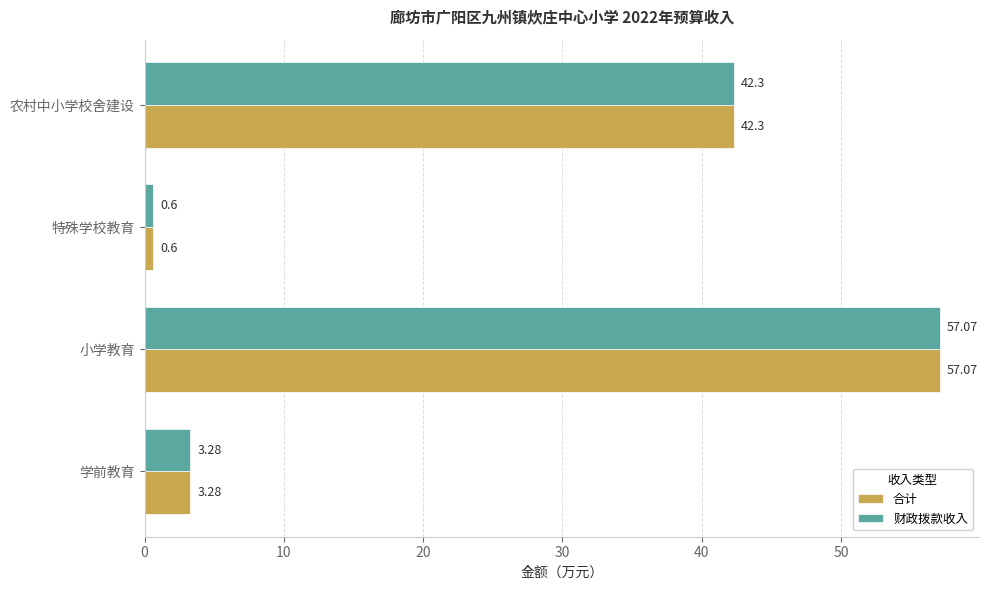

What is the total value across all series at 农村中小学校舍建设?

84.6